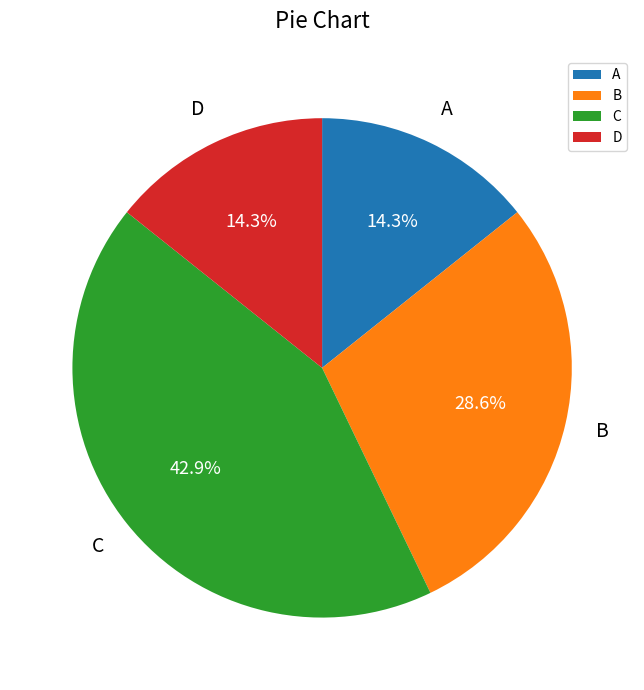

Approximately how many times larger is the value at A compared to B?

0.5